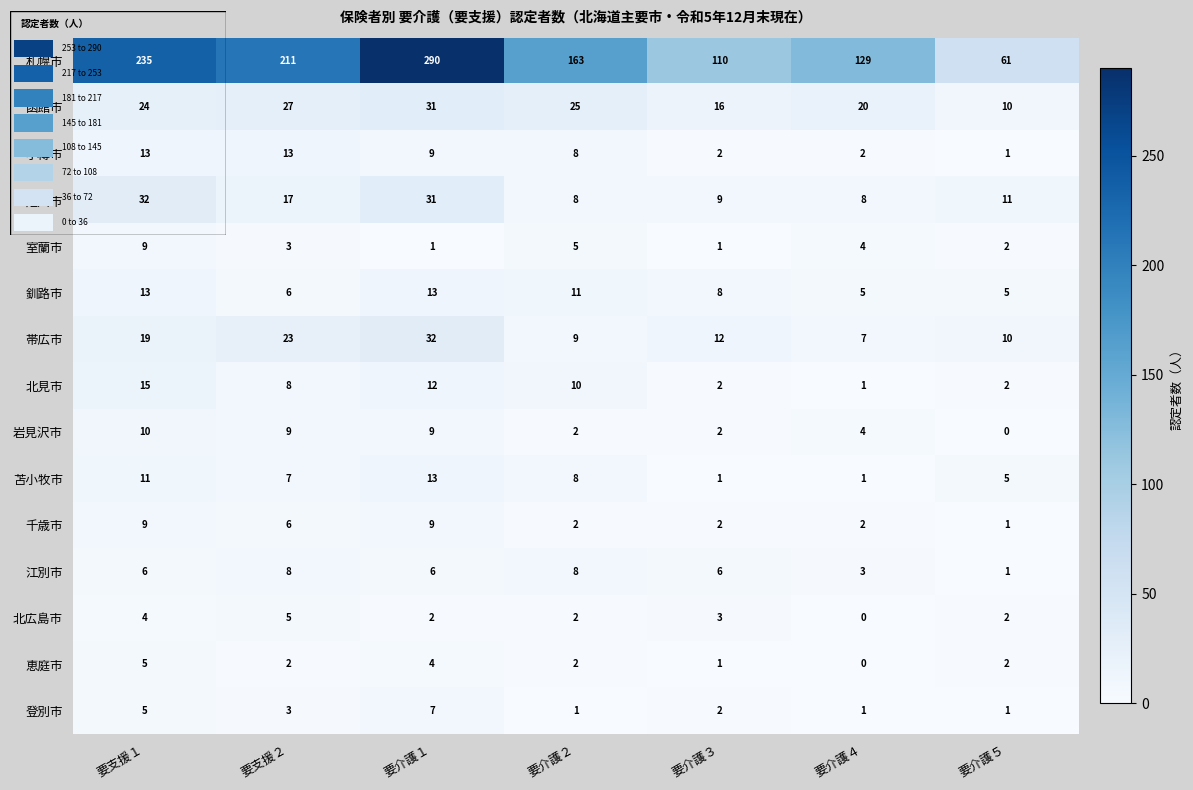

True or false: 恵庭市 has a value of 1 at 要支援２.

False